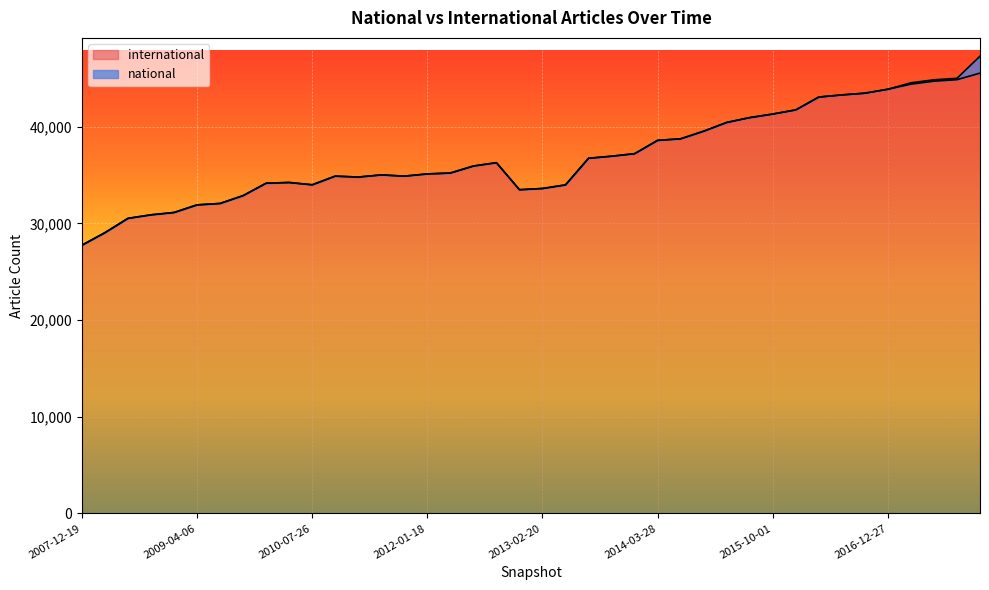

How many data points are above 35942?

19